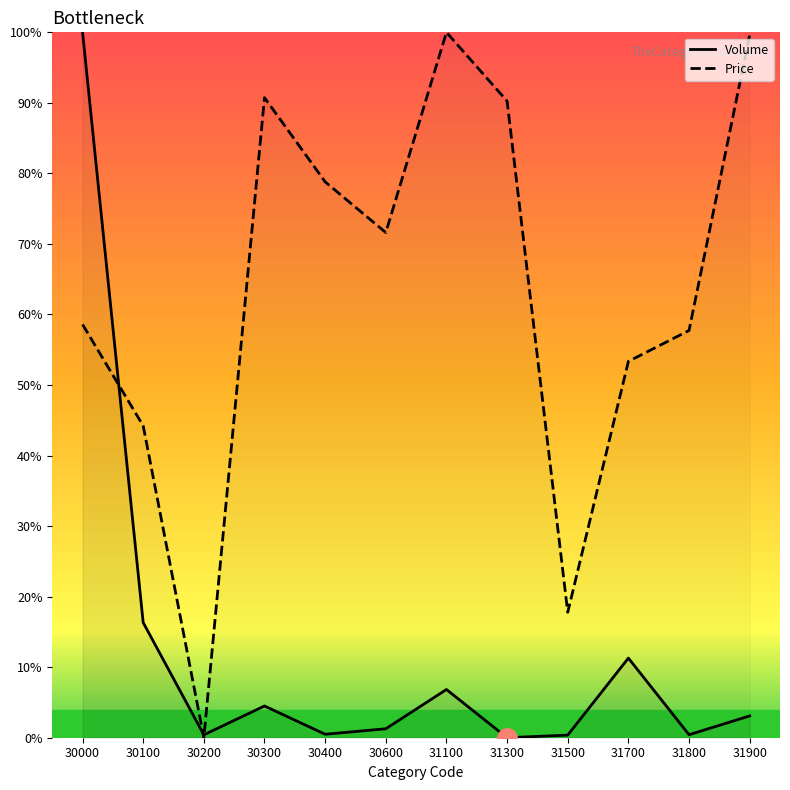

Is it true that Volume equals 0.4 at 30600?

False